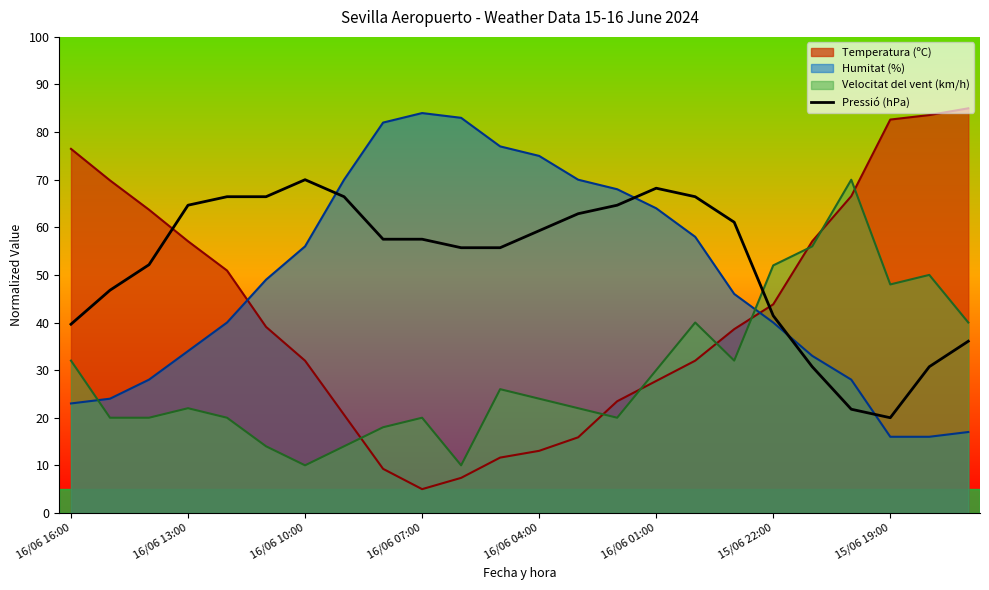

The Velocitat del vent (km/h) series shows 22.0 at 16/06 13:00. True or false?

True